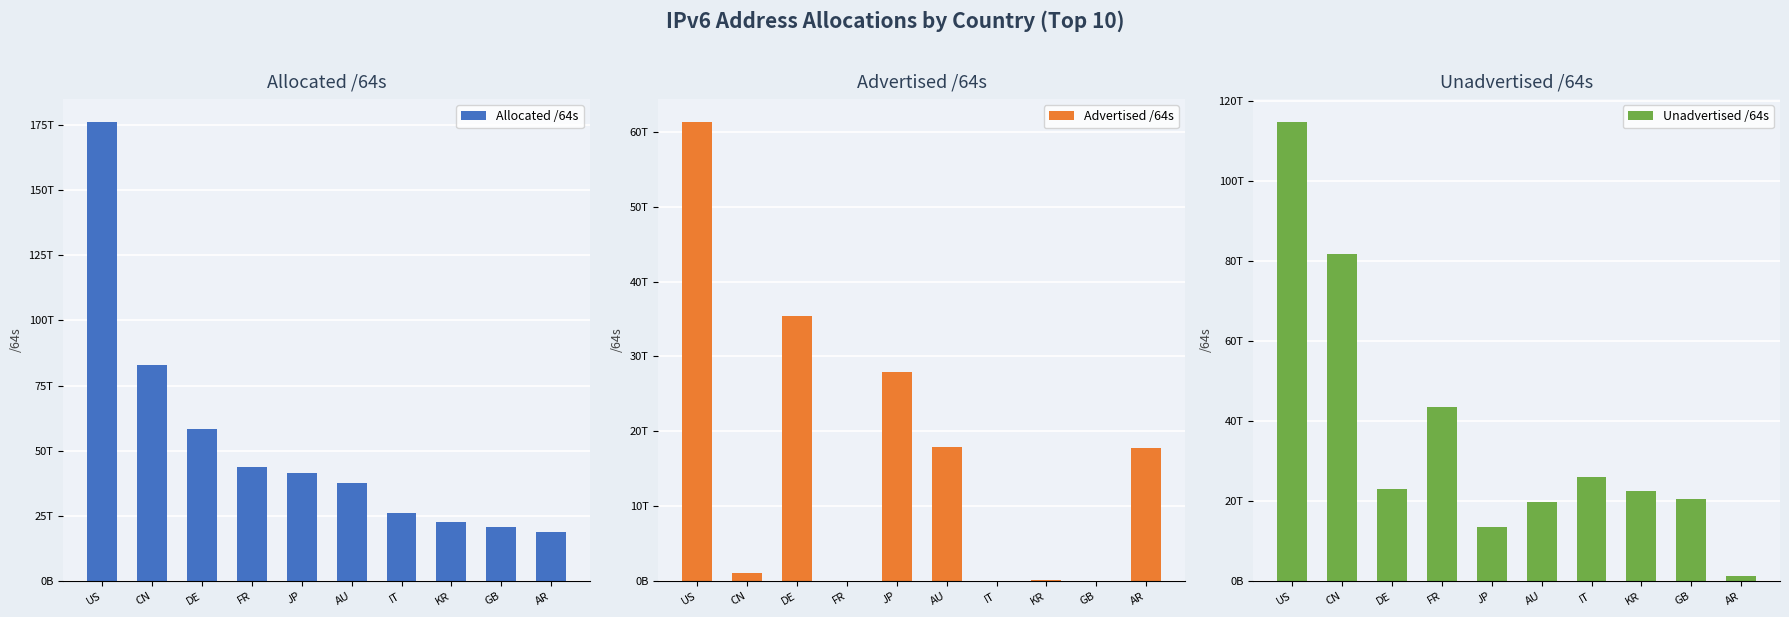

What is the total value across all series at FR?

87282872877056